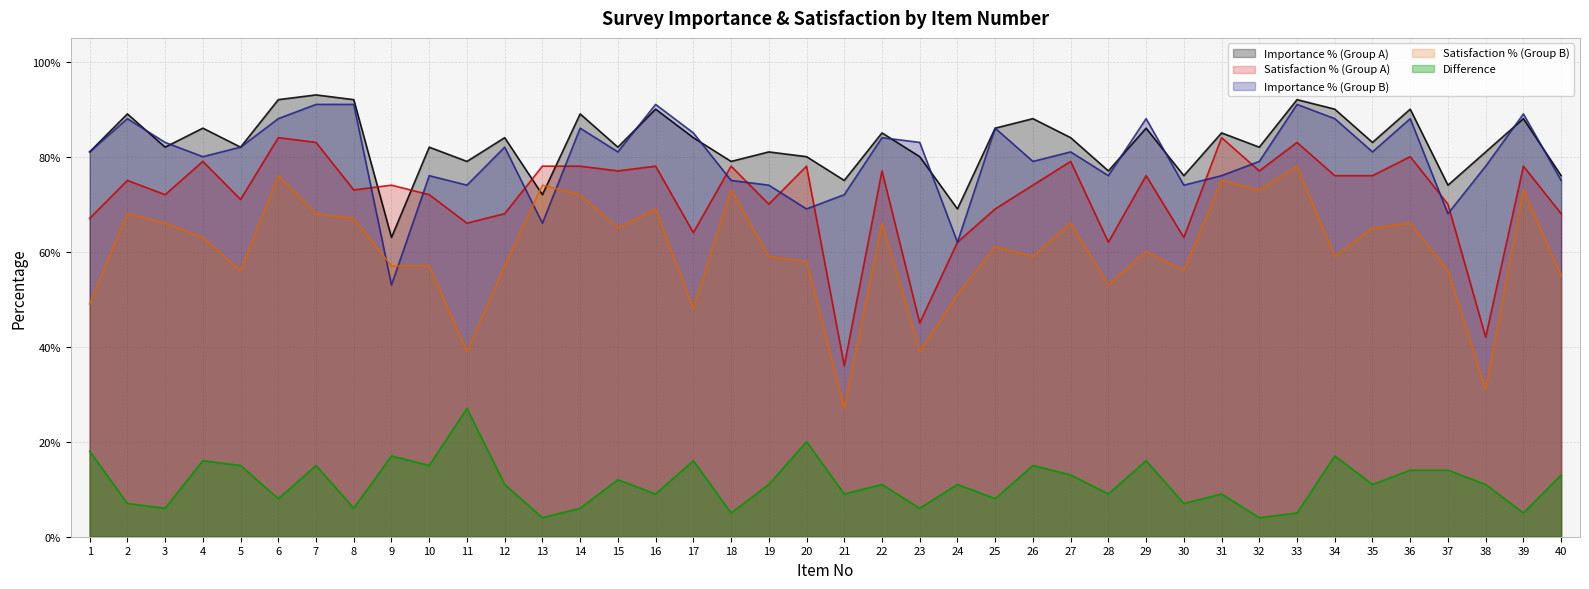

What is the average value of the Satisfaction % (Group B) series?

0.6